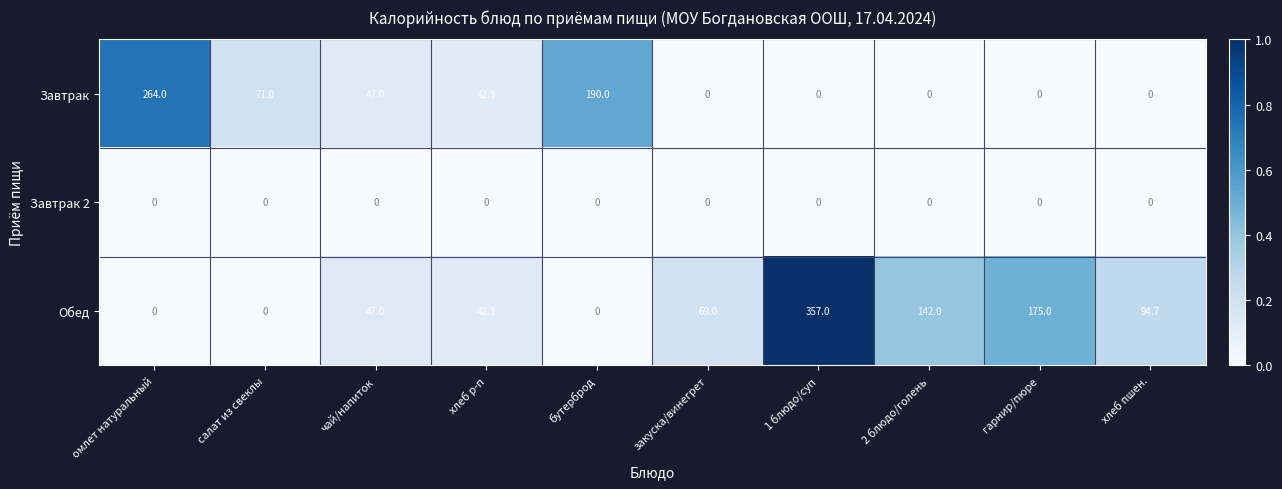

At which label is Завтрак closest to 132?

бутерброд